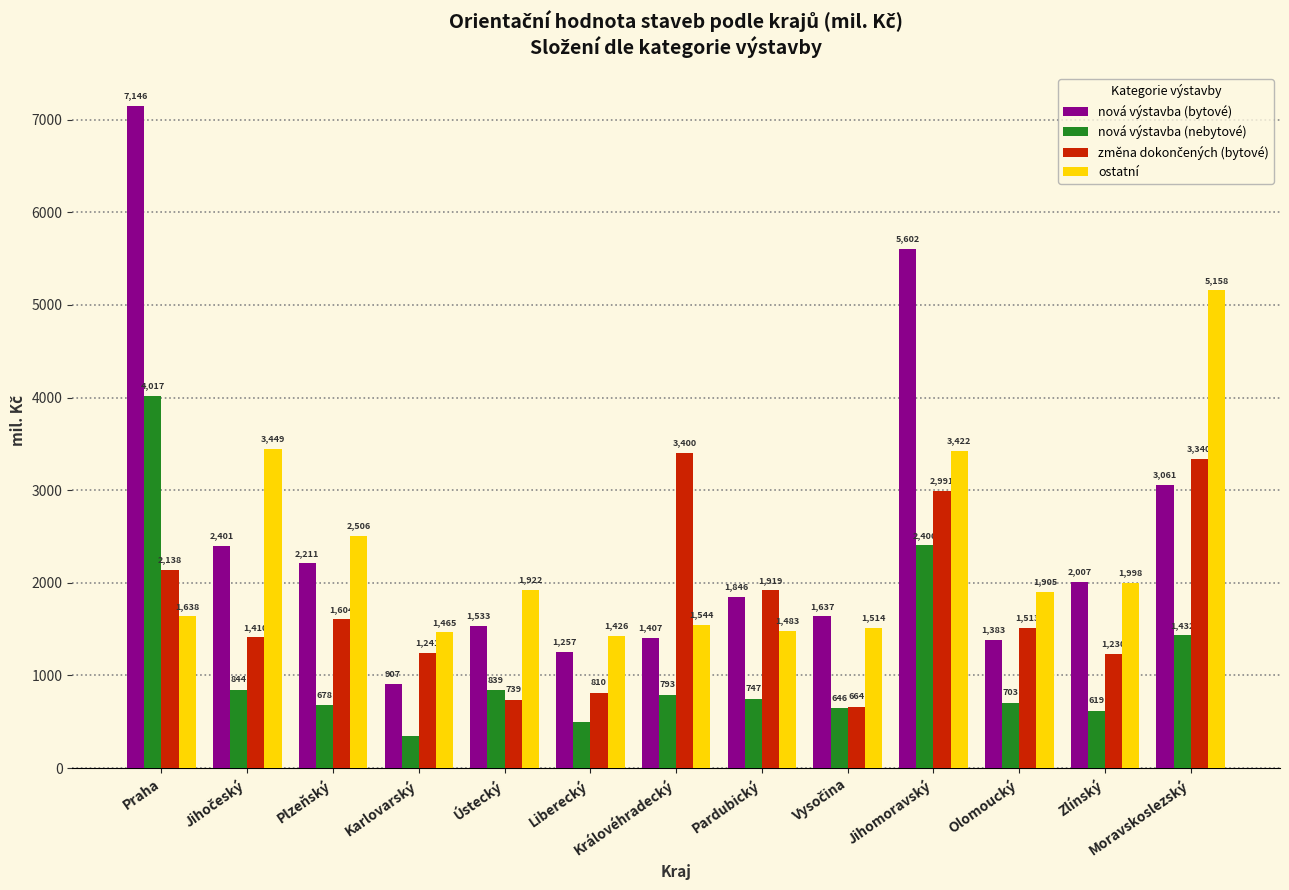

Is it true that ostatní equals 2271 at Karlovarský?

False